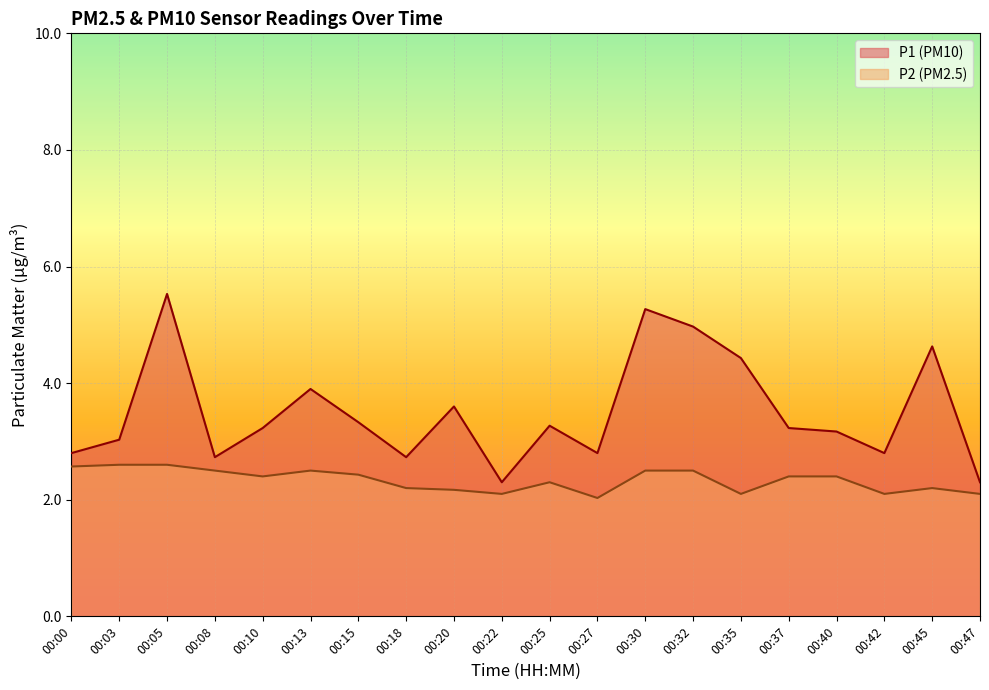

How many interior local valleys does the P1 line series have?

5